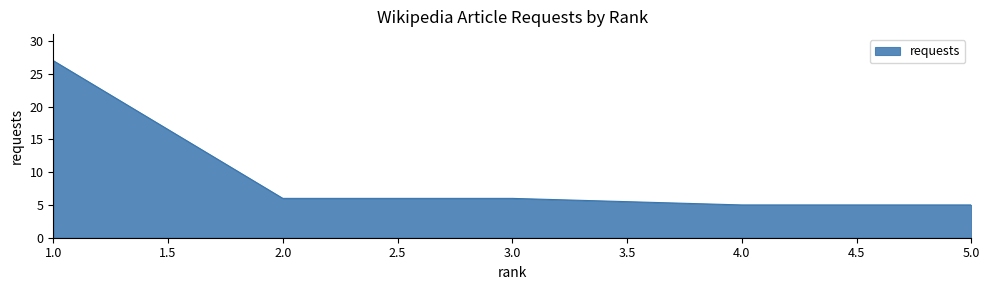

How many lines are shown in the chart?

1